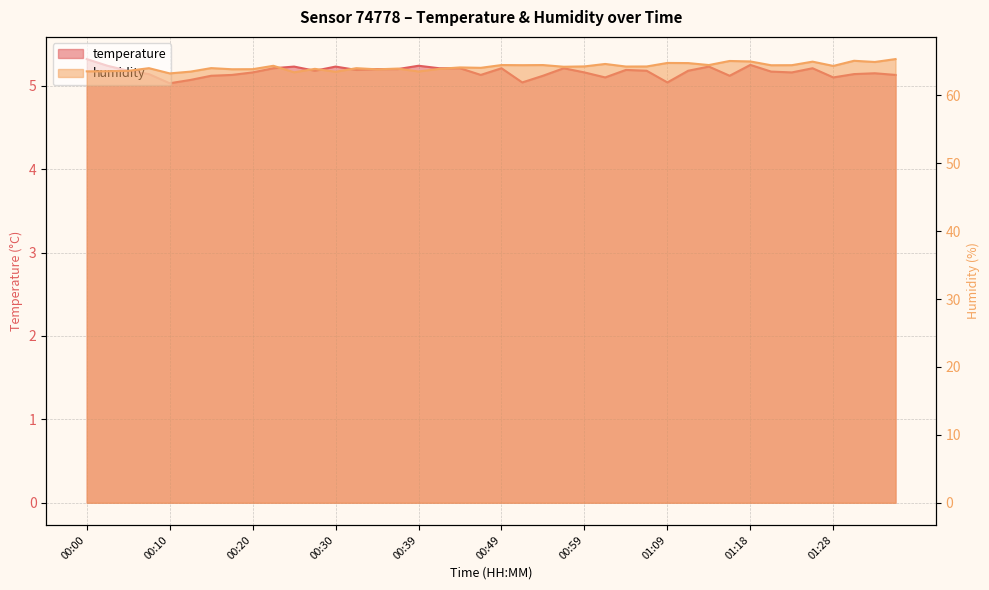

At how many categories does at least one series exceed 11?

40